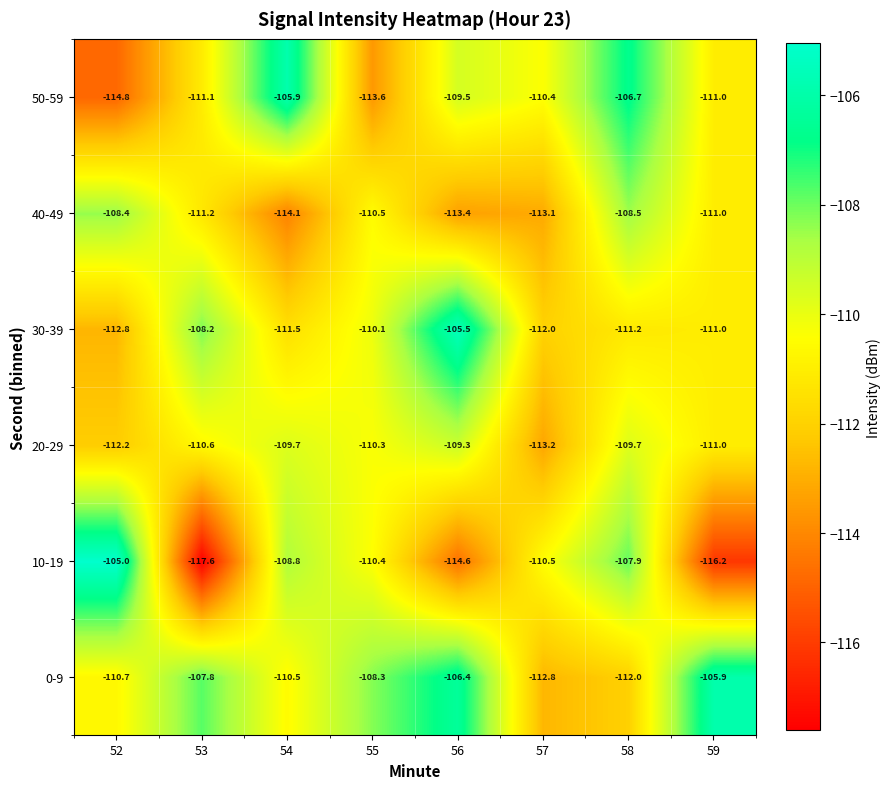

At which category does the chart reach its minimum across all series?

53